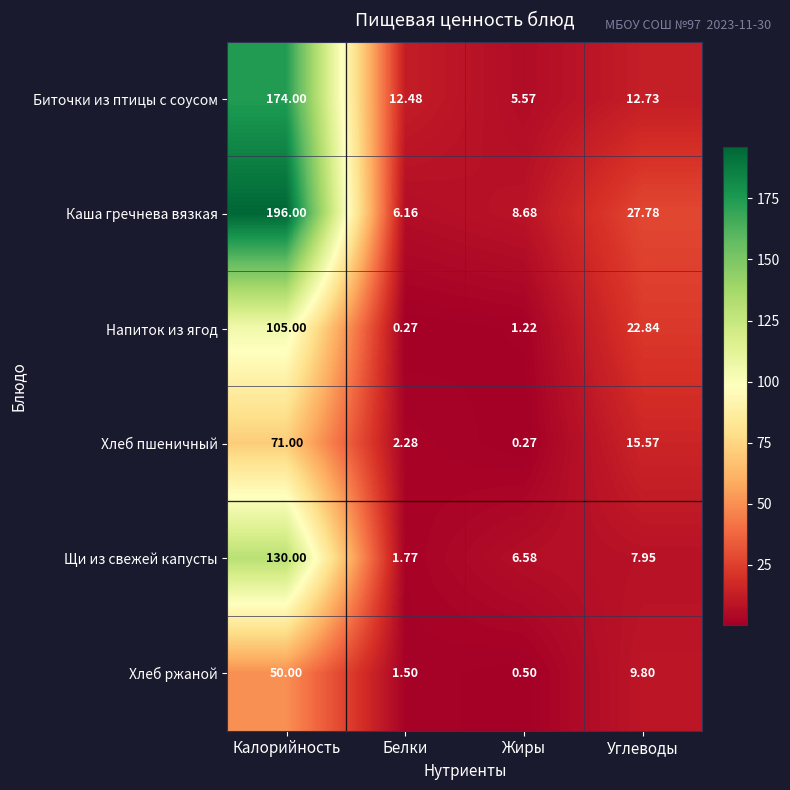

Rank the series by their maximum value, from highest to lowest.

Каша гречнева вязкая, Биточки из птицы с соусом, Щи из свежей капусты, Напиток из ягод, Хлеб пшеничный, Хлеб ржаной